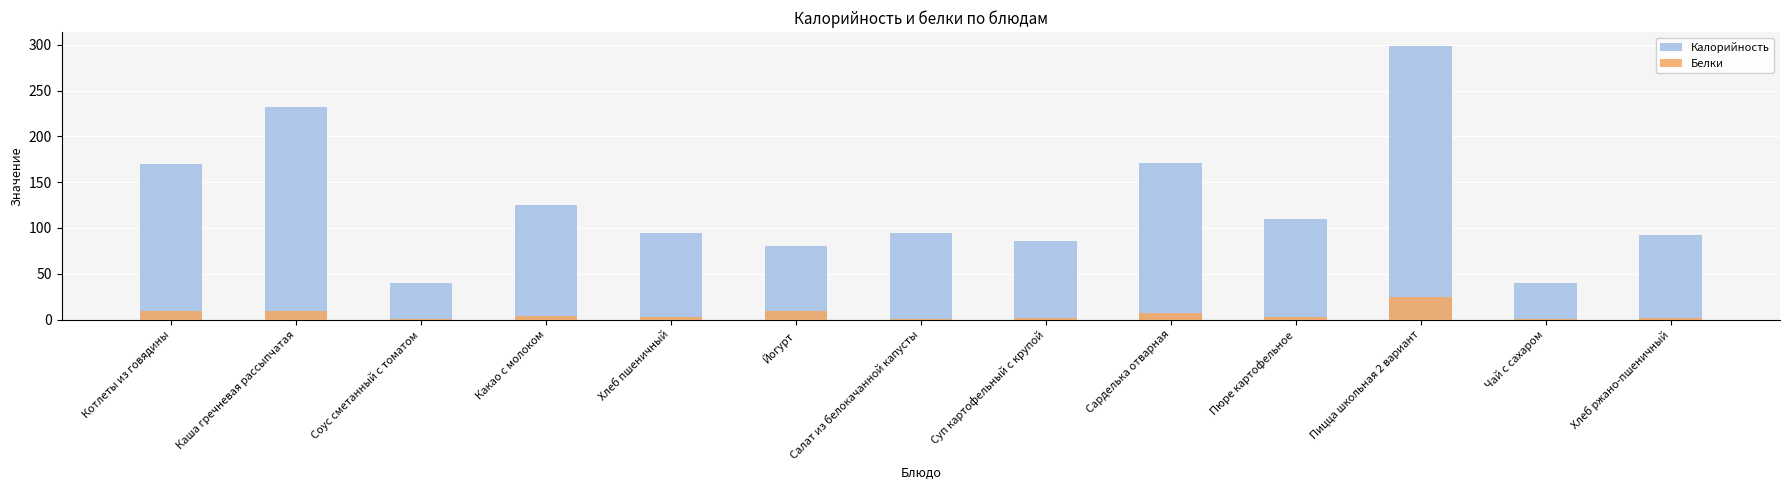

How many values in the Белки series exceed 3?

6